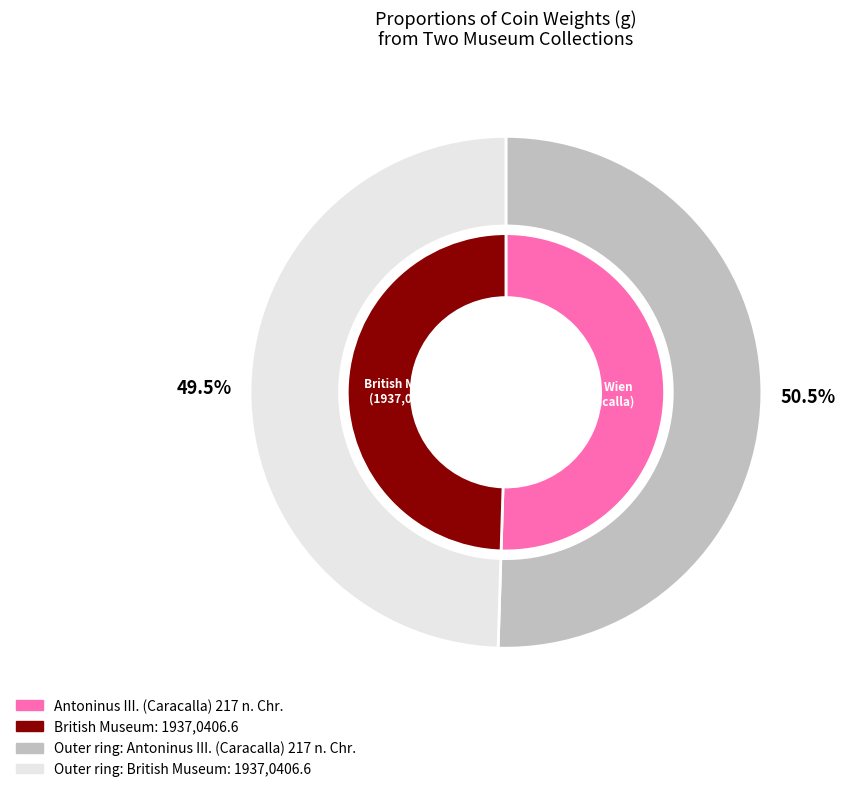

Is it true that British Museum: 1937,0406.6 is 56% of the pie?

False